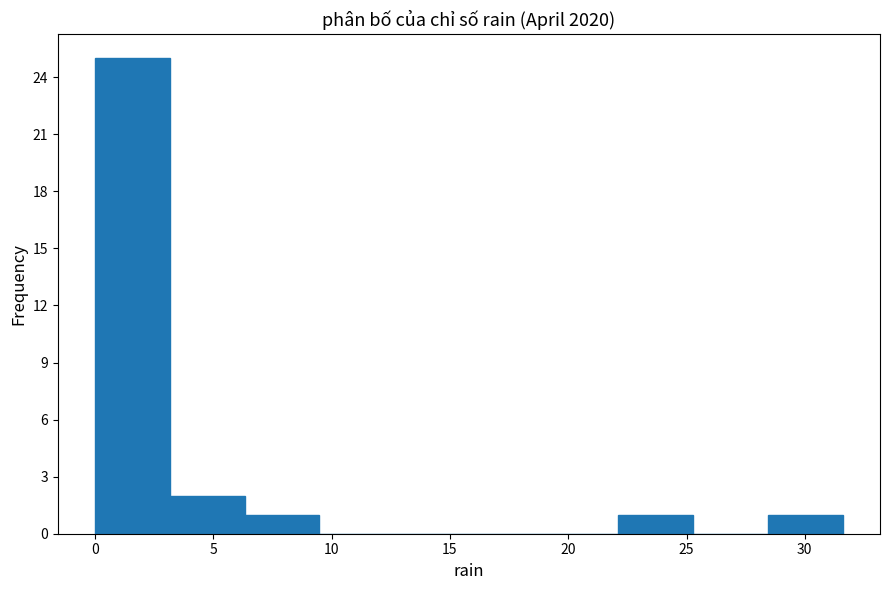

Reading left to right, transcribe this chart: for each bar, give the range it covers on the x-axis and its height. Neither the bar edges nor the heights are printed on the chart, so give them approximately, as read against the axes.

0.0 to 3.0: 25
3.0 to 6.5: 2
6.5 to 9.5: 1
9.5 to 12.5: 0
12.5 to 16.0: 0
16.0 to 19.0: 0
19.0 to 22.0: 0
22.0 to 25.5: 1
25.5 to 28.5: 0
28.5 to 31.5: 1